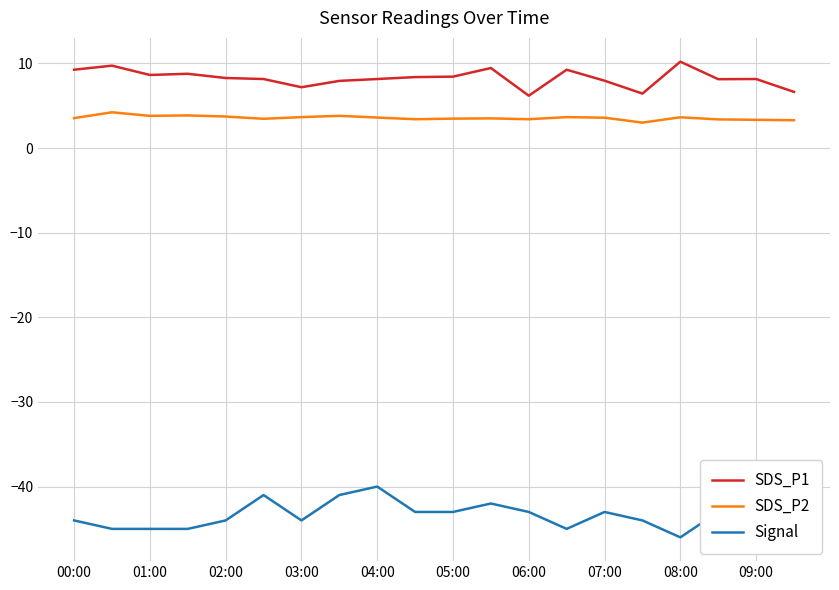

True or false: SDS_P1 and Signal intersect in this chart.

False